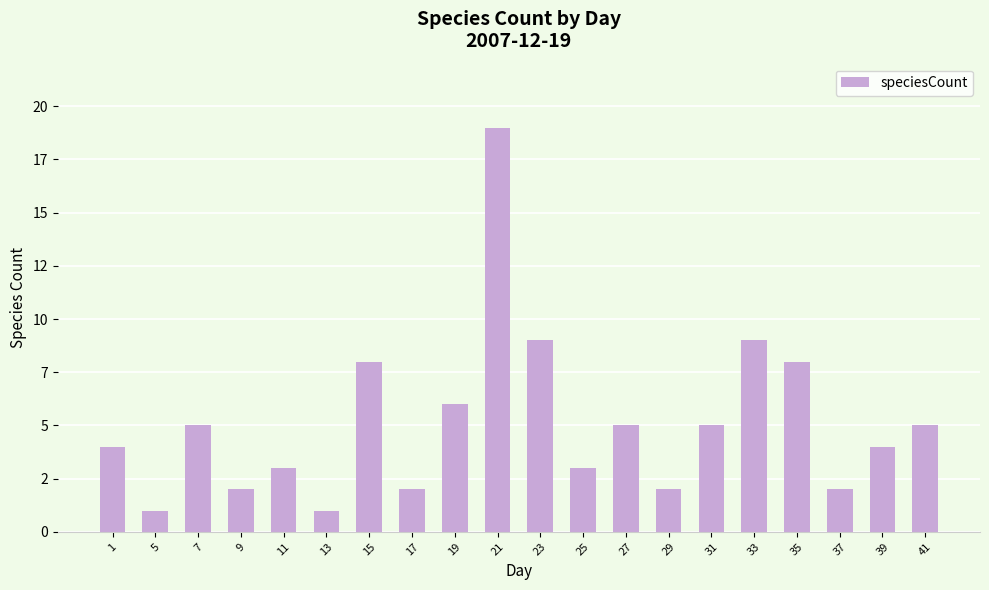

True or false: the data shows 9 at 33.

True